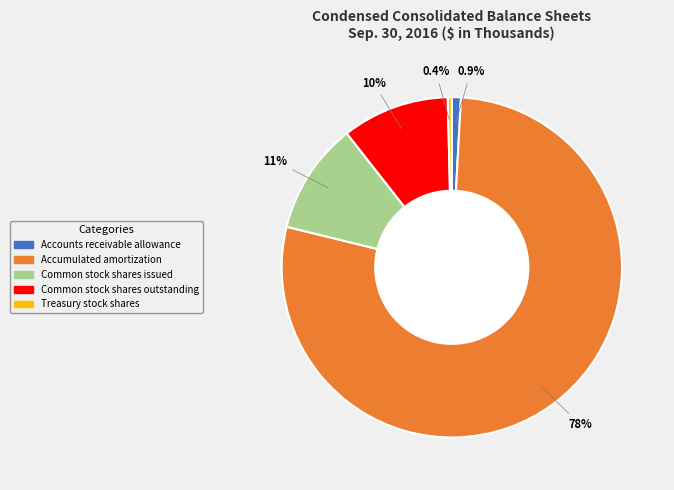

Which slice is the largest?

Accumulated amortization